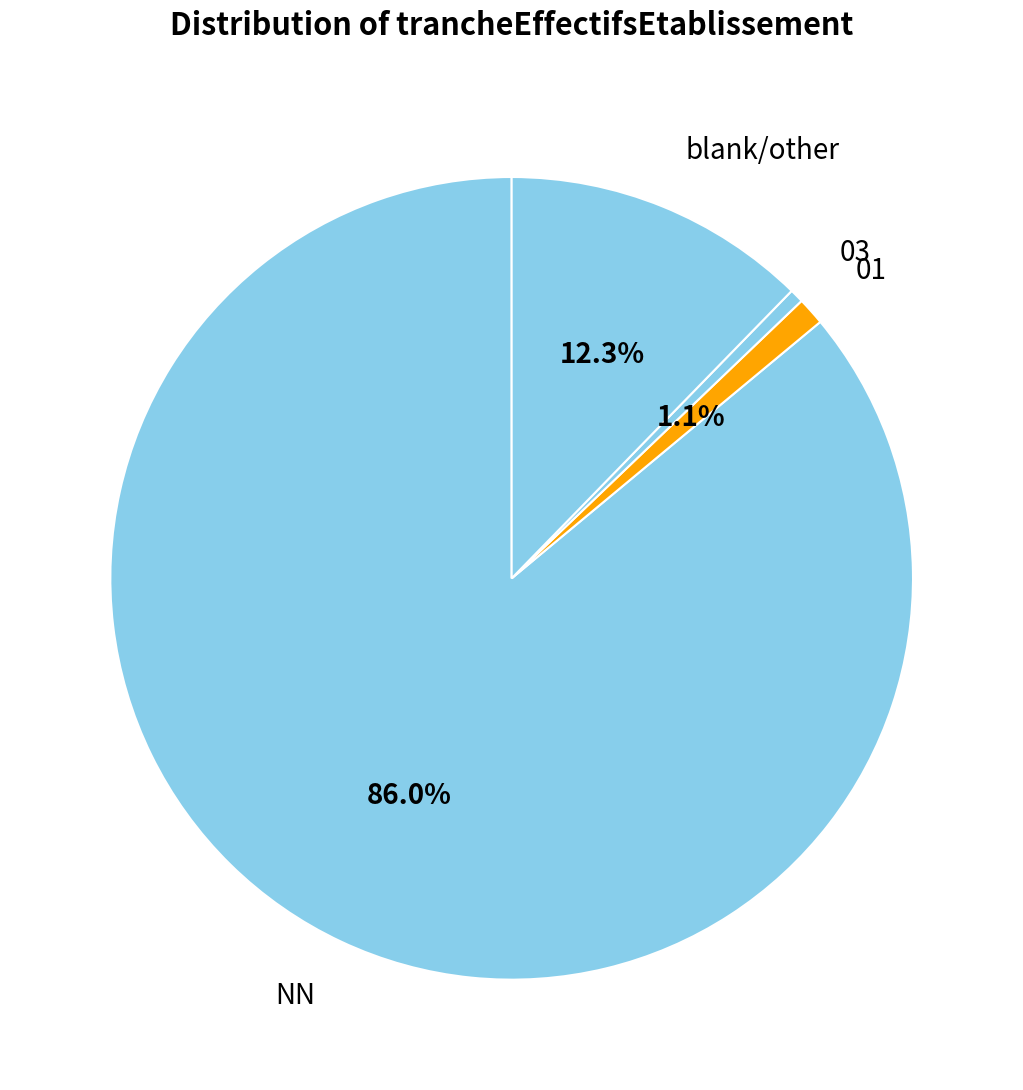

Do 01 and 03 together represent more than half of the pie?

No